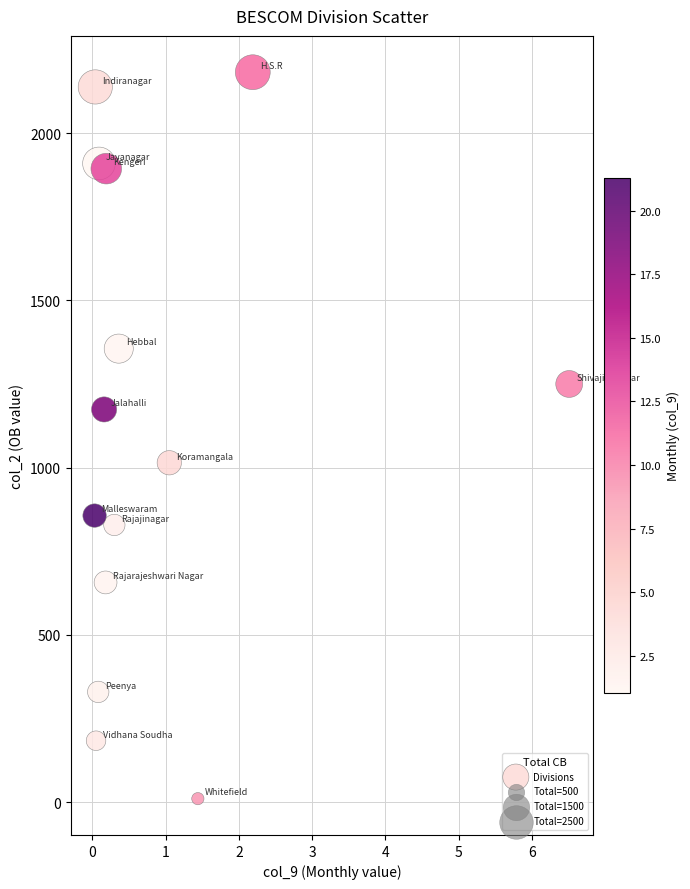

What is the range of X values (max minus min)?

6.5